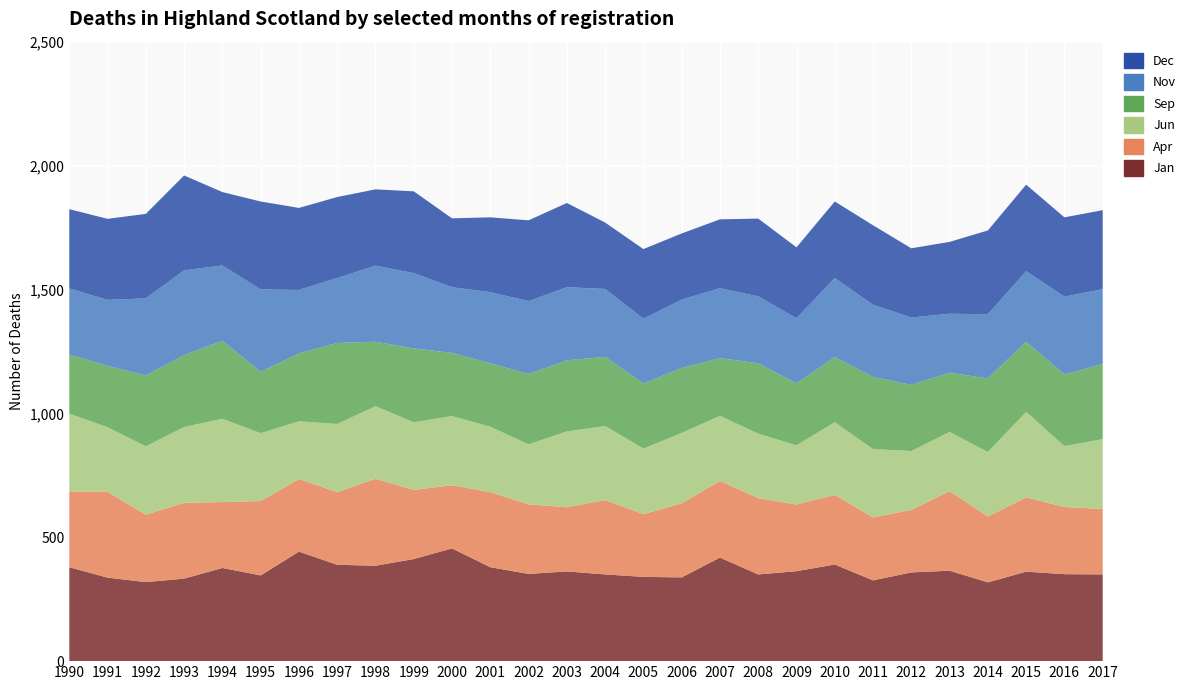

Reading left to right, transcribe all the data shown in this chart.

Jan: 1990=379	1991=337	1992=319	1993=333	1994=376	1995=346	1996=442	1997=389	1998=385	1999=412	2000=455	2001=379	2002=352	2003=362	2004=350	2005=340	2006=338	2007=418	2008=350	2009=363	2010=390	2011=326	2012=358	2013=365	2014=318	2015=361	2016=351	2017=350
Apr: 1990=306	1991=346	1992=272	1993=306	1994=266	1995=300	1996=293	1997=293	1998=351	1999=279	2000=255	2001=303	2002=281	2003=259	2004=300	2005=253	2006=299	2007=309	2008=308	2009=269	2010=281	2011=254	2012=252	2013=321	2014=266	2015=300	2016=271	2017=264
Jun: 1990=314	1991=261	1992=276	1993=306	1994=336	1995=274	1996=233	1997=275	1998=293	1999=273	2000=279	2001=264	2002=242	2003=306	2004=299	2005=265	2006=284	2007=263	2008=260	2009=239	2010=293	2011=276	2012=238	2013=239	2014=260	2015=345	2016=246	2017=282
Sep: 1990=238	1991=248	1992=286	1993=290	1994=315	1995=248	1996=274	1997=327	1998=260	1999=298	2000=255	2001=256	2002=284	2003=287	2004=279	2005=263	2006=262	2007=233	2008=284	2009=250	2010=263	2011=291	2012=267	2013=239	2014=297	2015=283	2016=289	2017=303
Nov: 1990=267	1991=266	1992=311	1993=342	1994=304	1995=332	1996=256	1997=262	1998=307	1999=304	2000=265	2001=287	2002=294	2003=295	2004=274	2005=261	2006=276	2007=282	2008=270	2009=263	2010=319	2011=291	2012=272	2013=238	2014=259	2015=285	2016=314	2017=302
Dec: 1990=320	1991=327	1992=341	1993=383	1994=296	1995=355	1996=331	1997=327	1998=308	1999=330	2000=278	2001=302	2002=326	2003=340	2004=268	2005=281	2006=267	2007=278	2008=314	2009=286	2010=309	2011=321	2012=279	2013=290	2014=338	2015=349	2016=320	2017=319